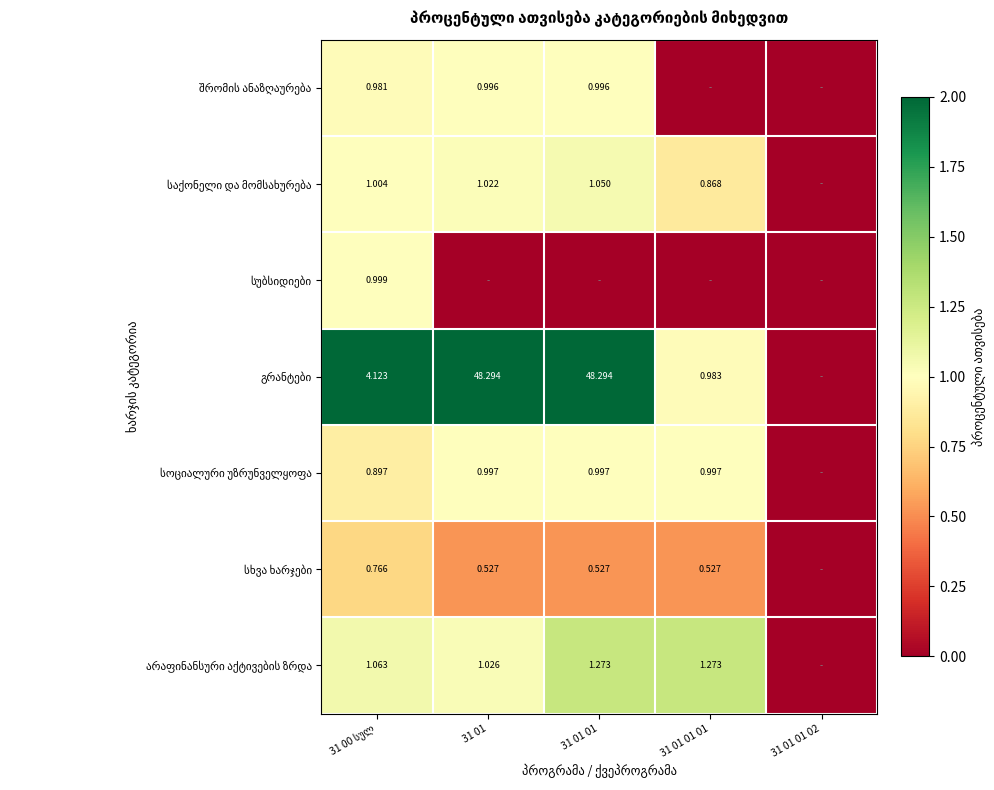

What value does the საქონელი და მომსახურება series have at 31 01 01?

1.1